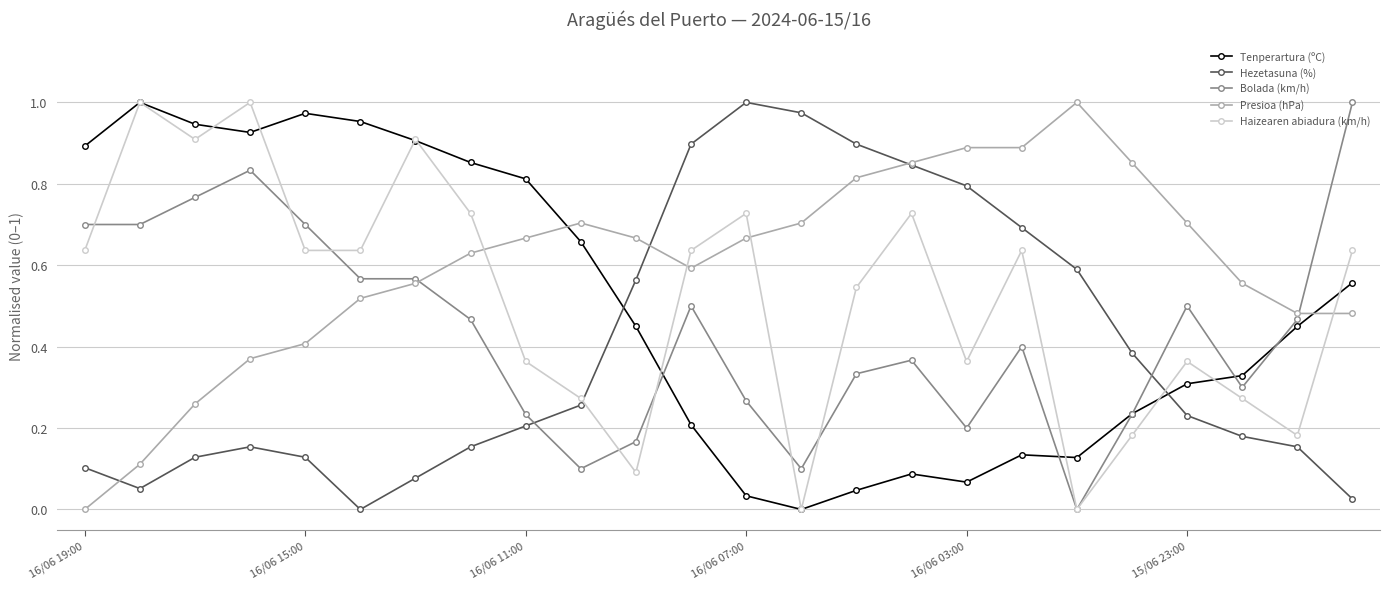

True or false: Hezetasuna (%) has more than 1 points higher than both neighbors.

True